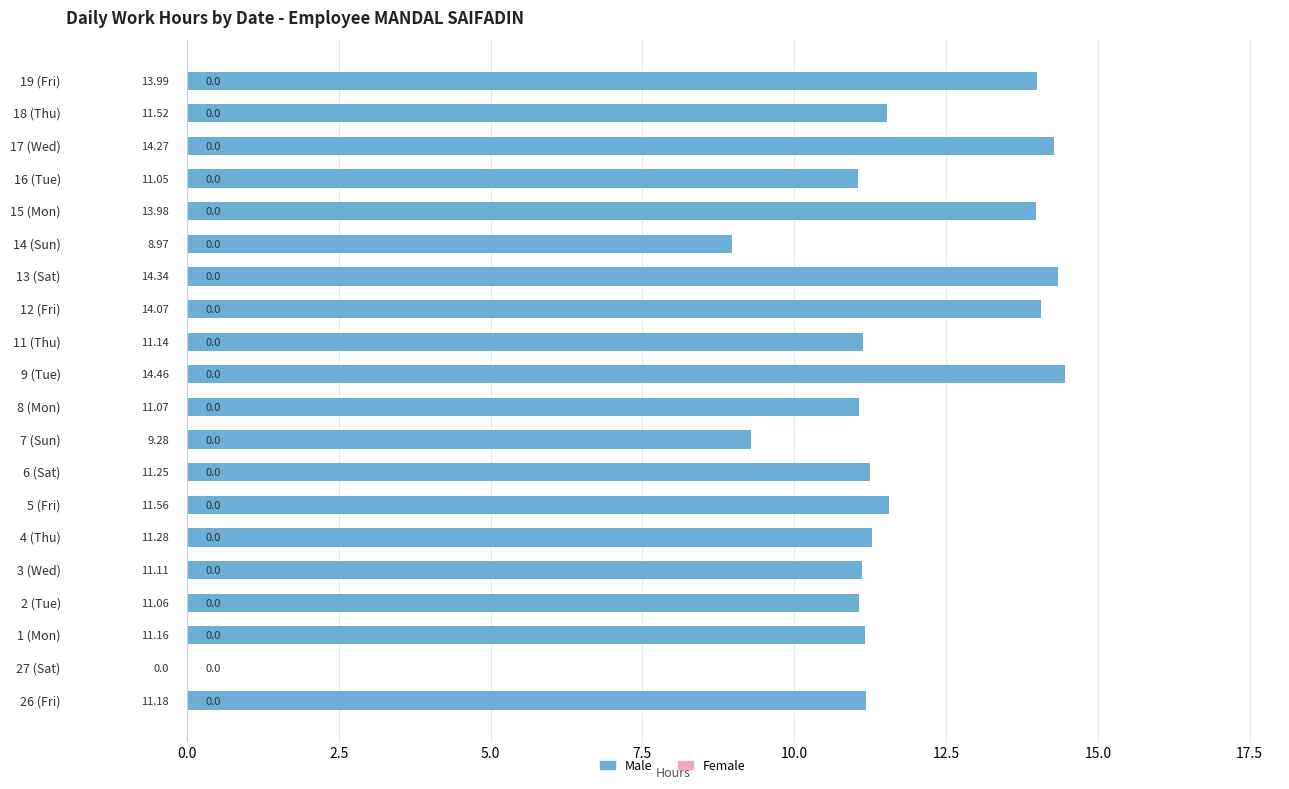

Approximately how many times larger is the value at 16 (Tue) compared to 8 (Mon)?

1.0